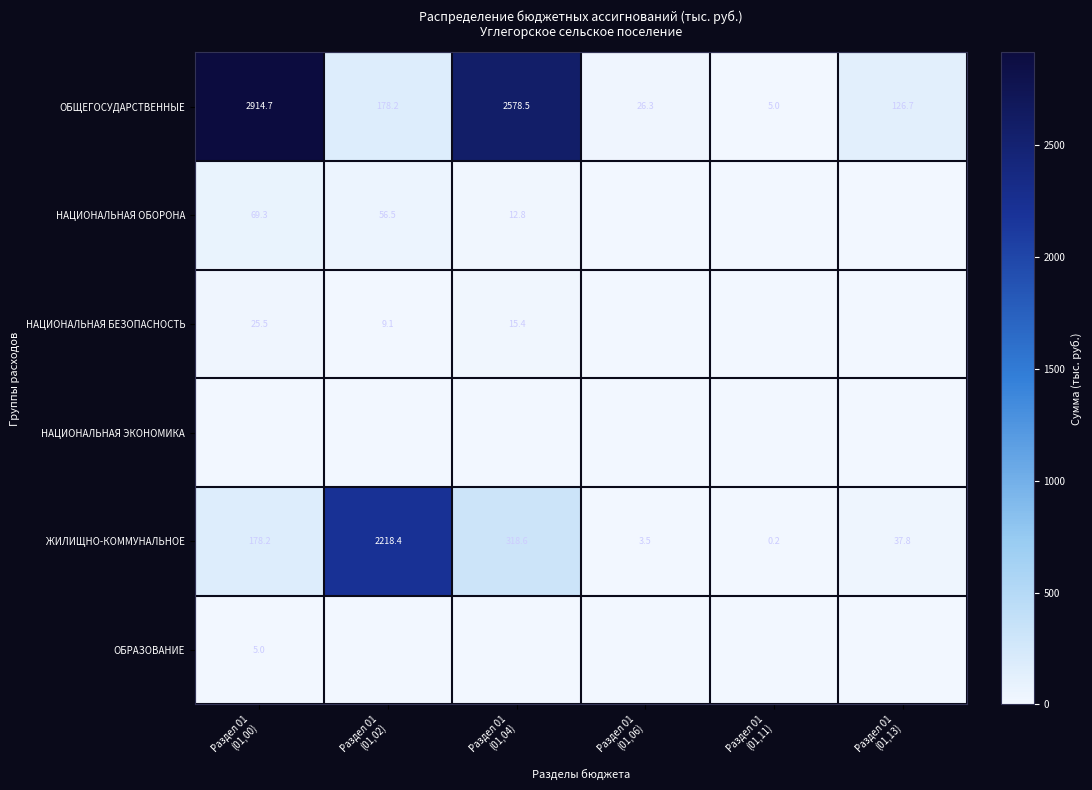

What is the sum of all ЖИЛИЩНО-КОММУНАЛЬНОЕ values?

2756.7